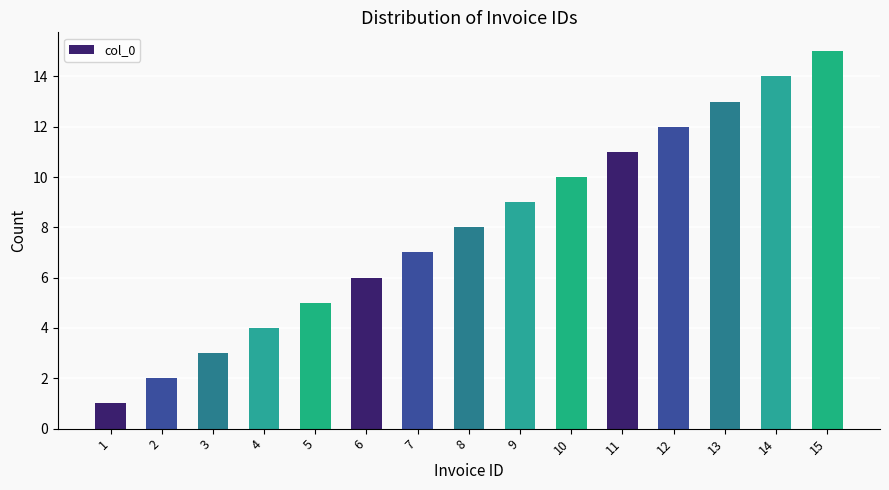

List the labels in order of value, smallest first.

1, 2, 3, 4, 5, 6, 7, 8, 9, 10, 11, 12, 13, 14, 15